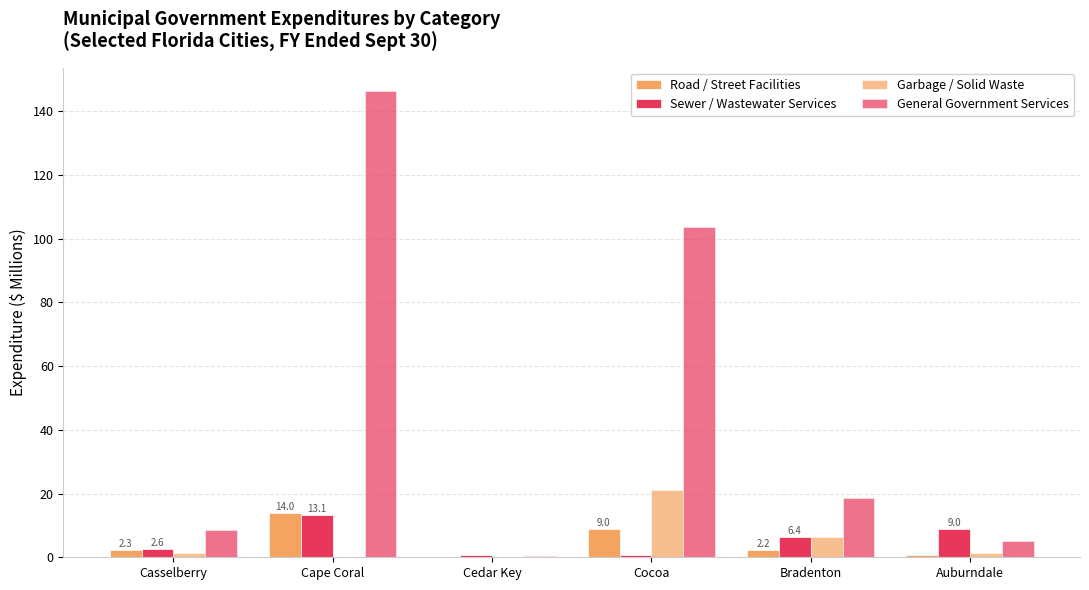

At how many categories does at least one series exceed 120?

1